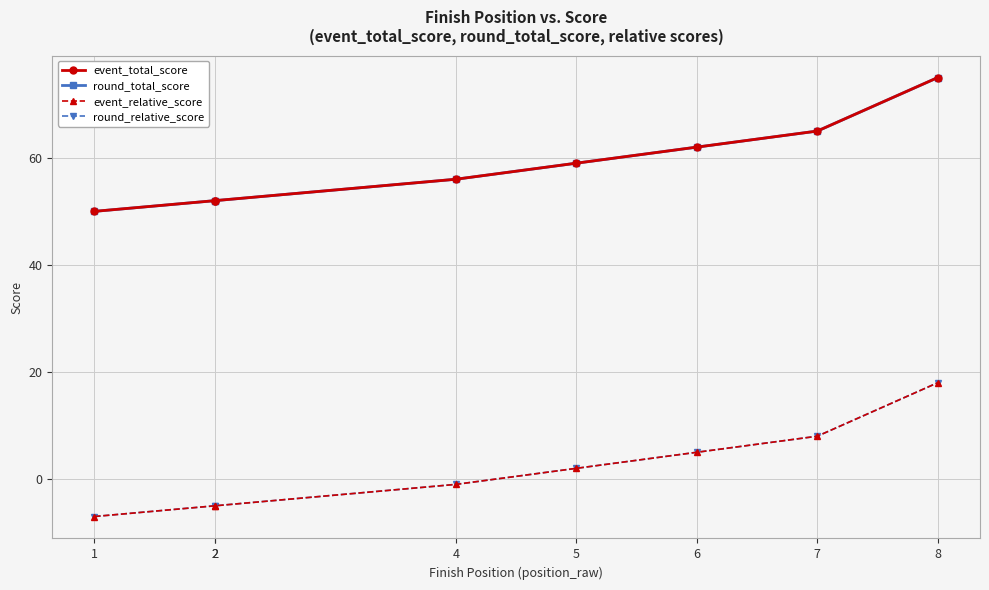

What is the maximum value shown in the chart?

75